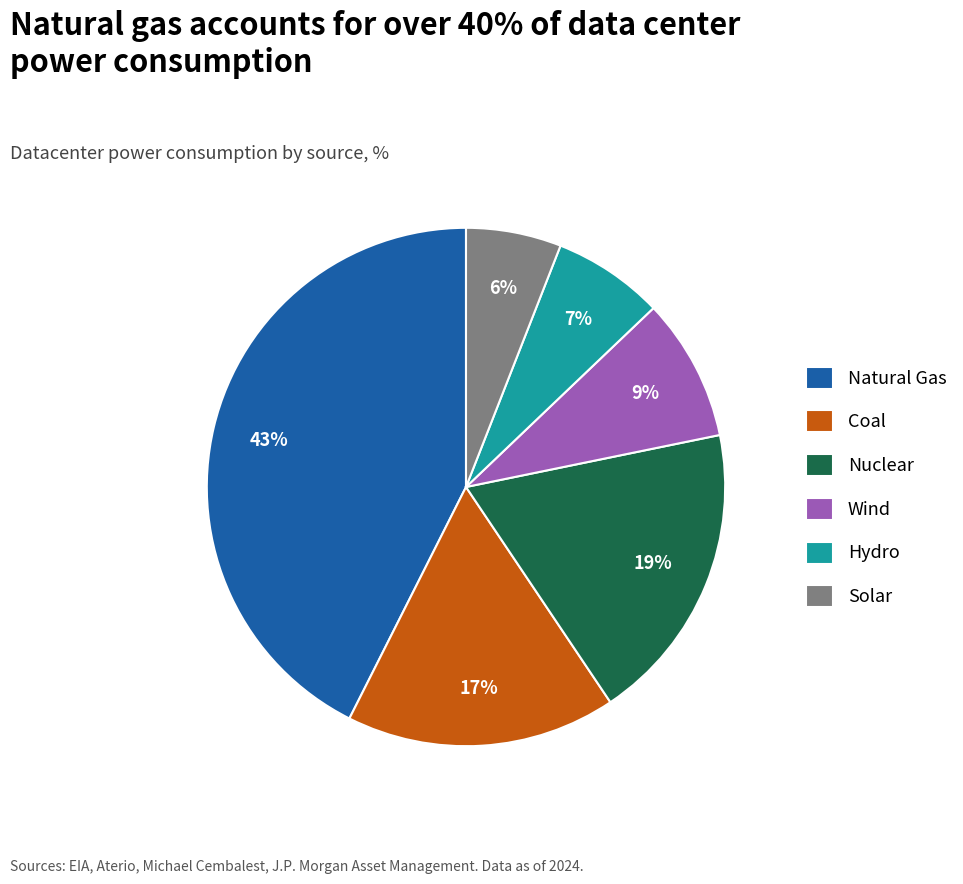

Do Solar and Nuclear together represent more than half of the pie?

No